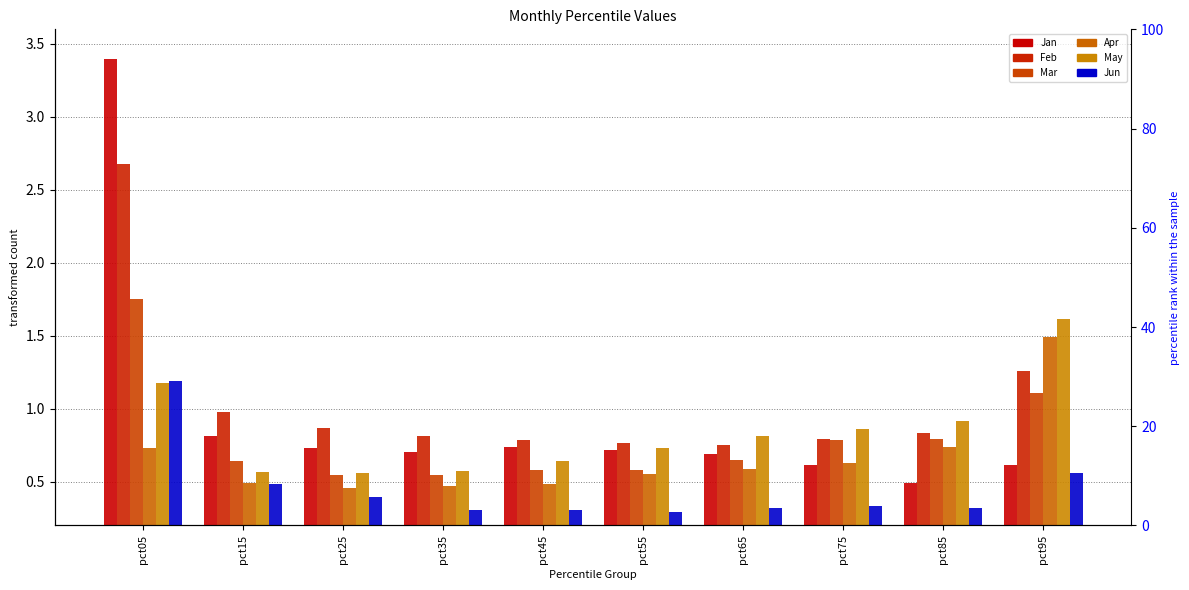

How many bars are there in each group?

6